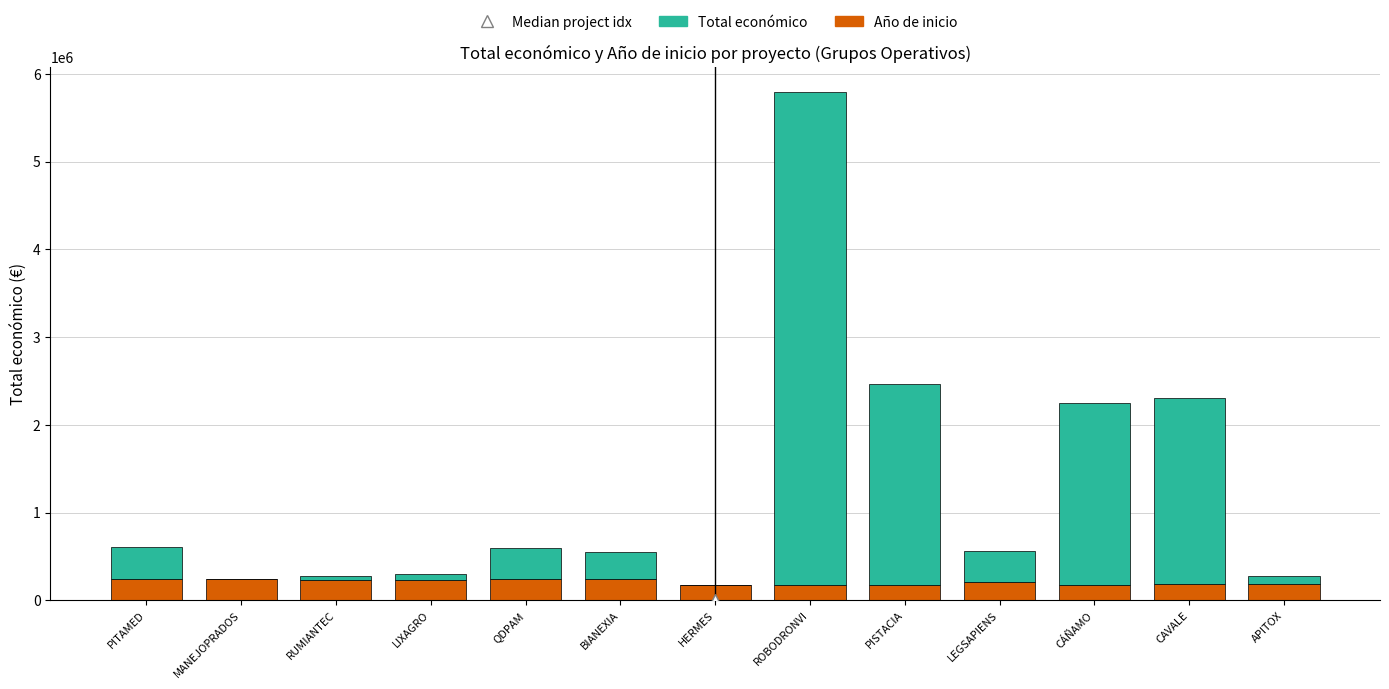

At which category is the sum across all series the highest?

ROBODRONVI